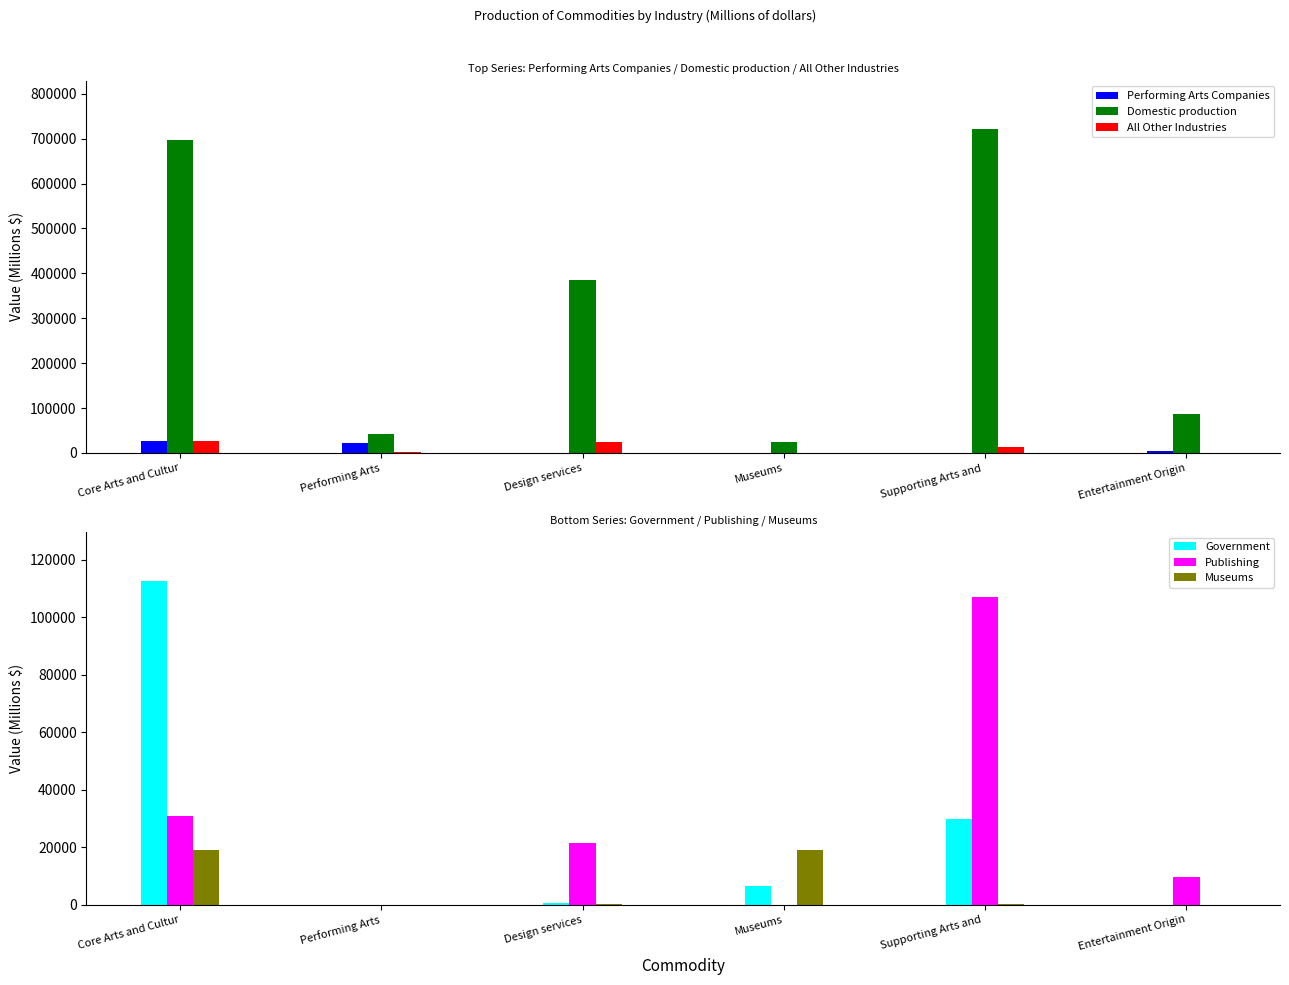

What is the sum of the Government values at Core Arts and Cultur and Supporting Arts and ?

142689